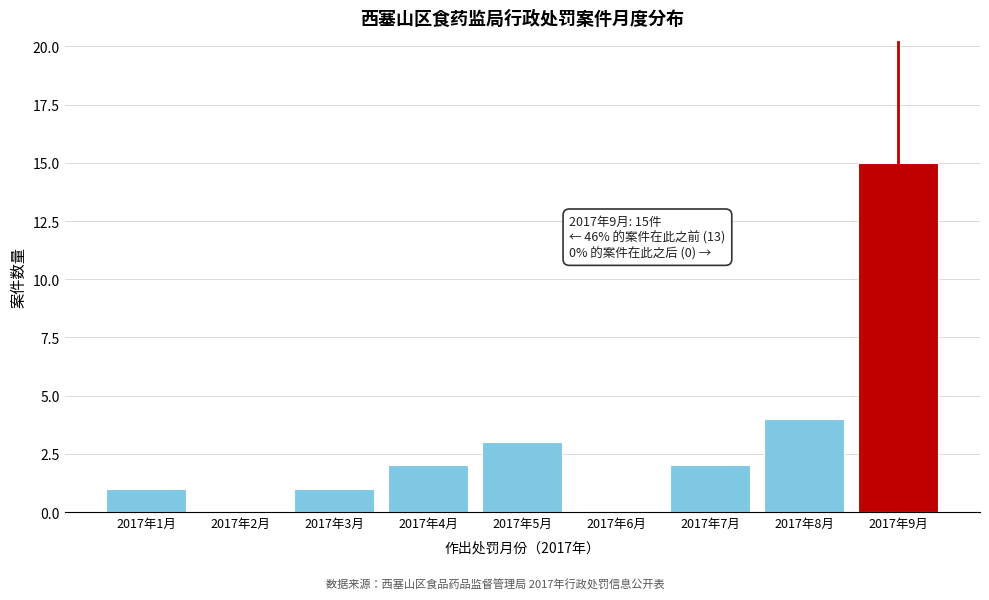

Reading left to right, list all the values displayed in this chart.

2017年1月=1	2017年2月=0	2017年3月=1	2017年4月=2	2017年5月=3	2017年6月=0	2017年7月=2	2017年8月=4	2017年9月=15